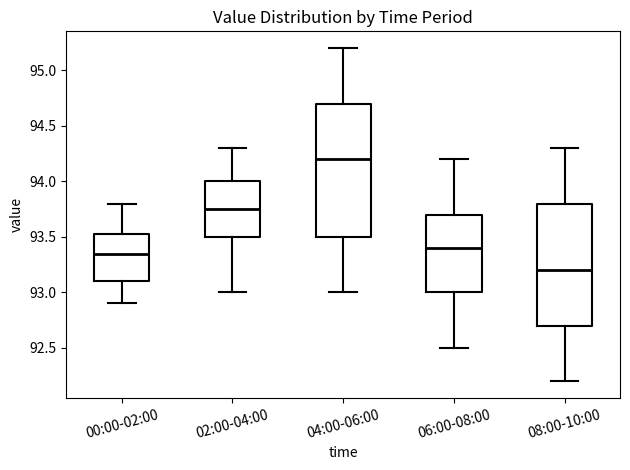

Comparing the boxes themselves (not the whiskers), which one is the tallest?

04:00-06:00